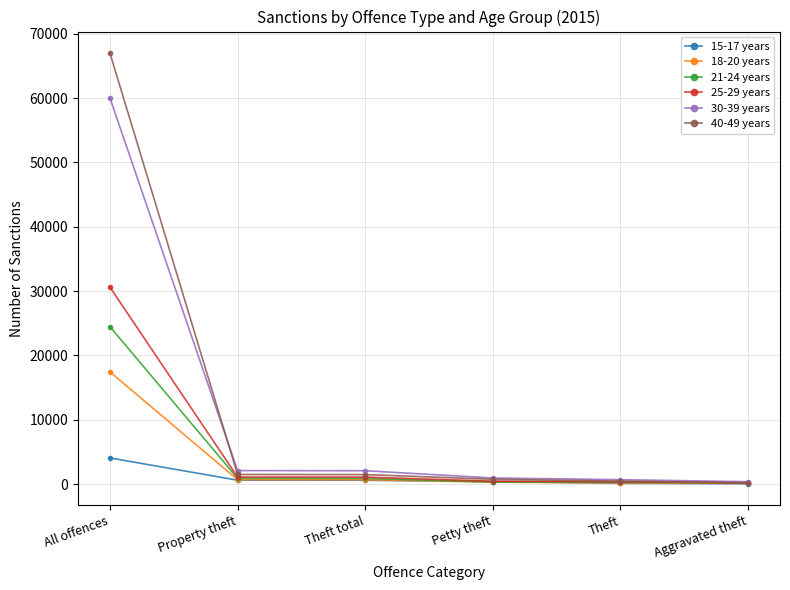

What is the spread (max minus min) of values at Theft total?

1483